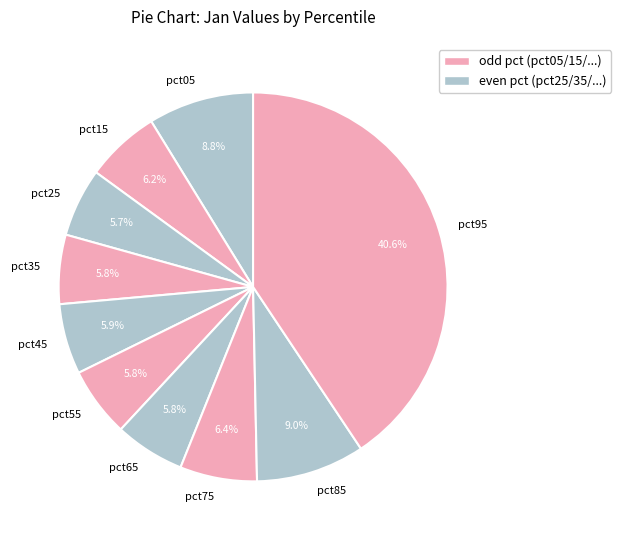

To the nearest percent, what portion does pct55 represent?

6%